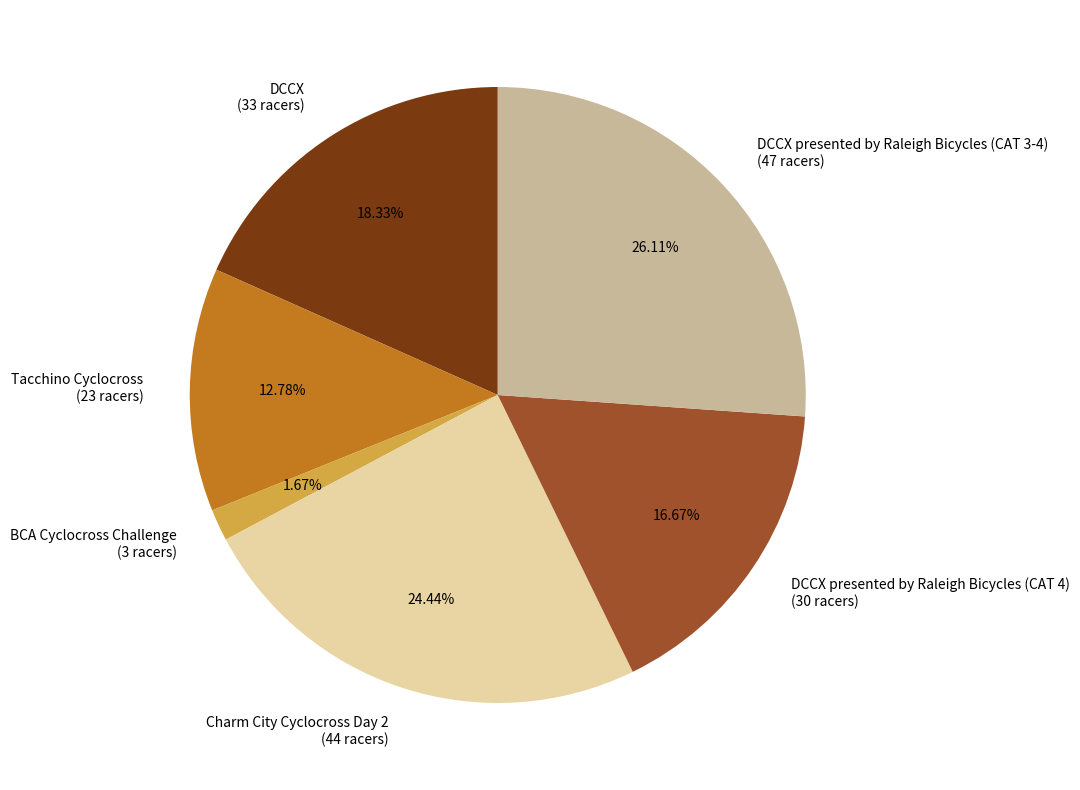

Approximately how many times larger is the value at Charm City Cyclocross Day 2 (44 racers) compared to DCCX presented by Raleigh Bicycles (CAT 4) (30 racers)?

1.5